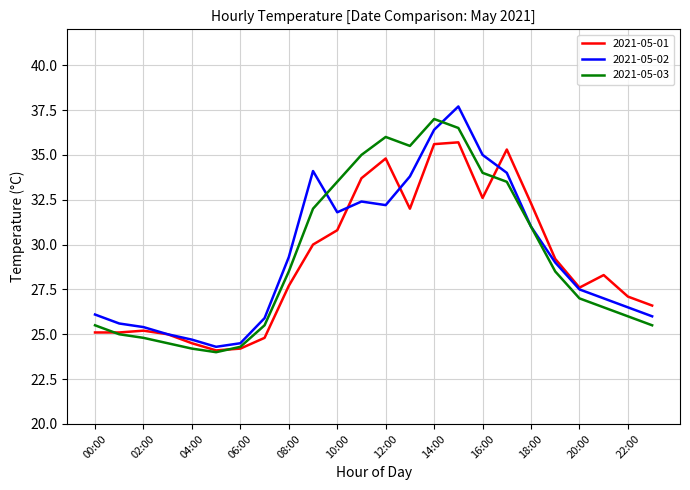

What is the minimum value for 2021-05-03?

24.0